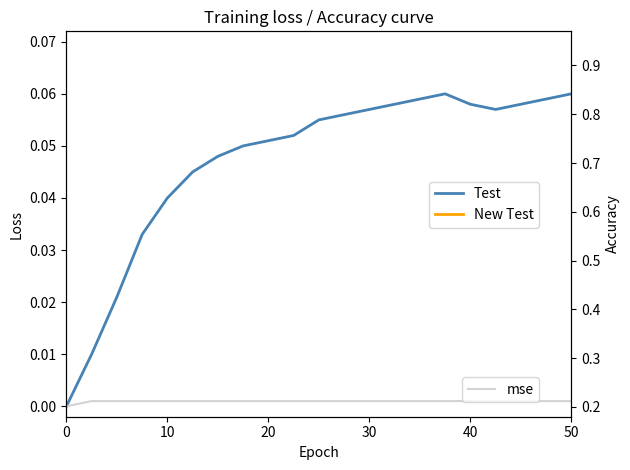

Rank the series at 30 from lowest to highest value.

mse, Test, New Test